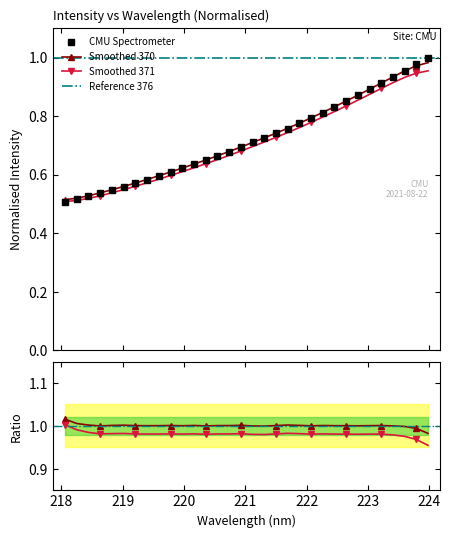

What is the difference between the maximum and minimum values?

0.5